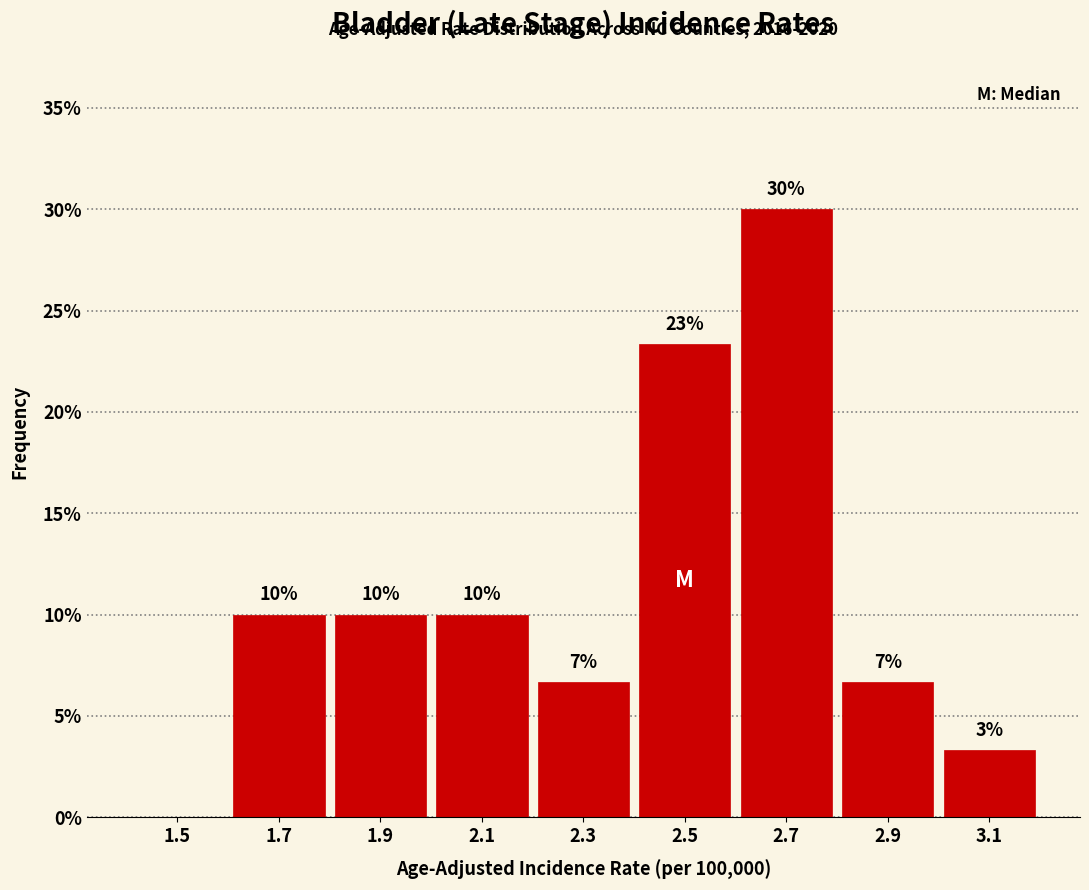

Which range on the x-axis has the tallest bar?

2.6 to 2.8